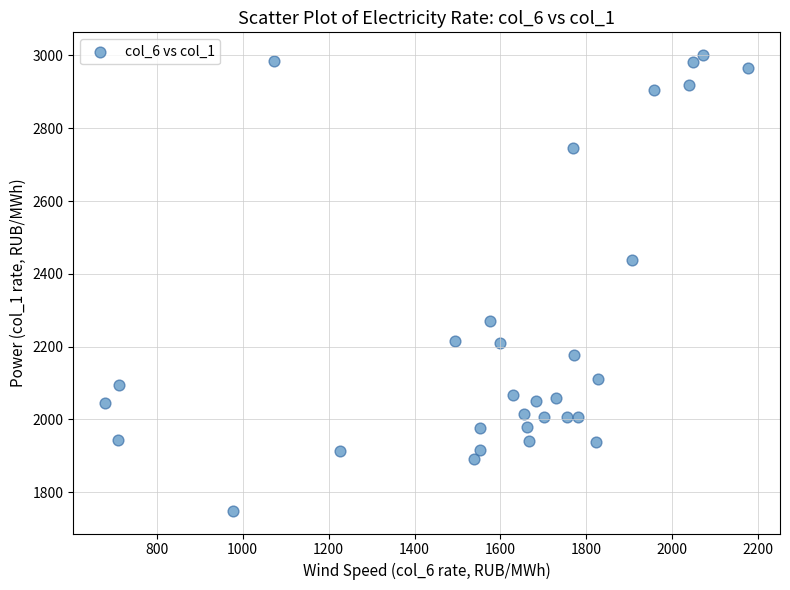

What is the range of X values (max minus min)?

1495.6